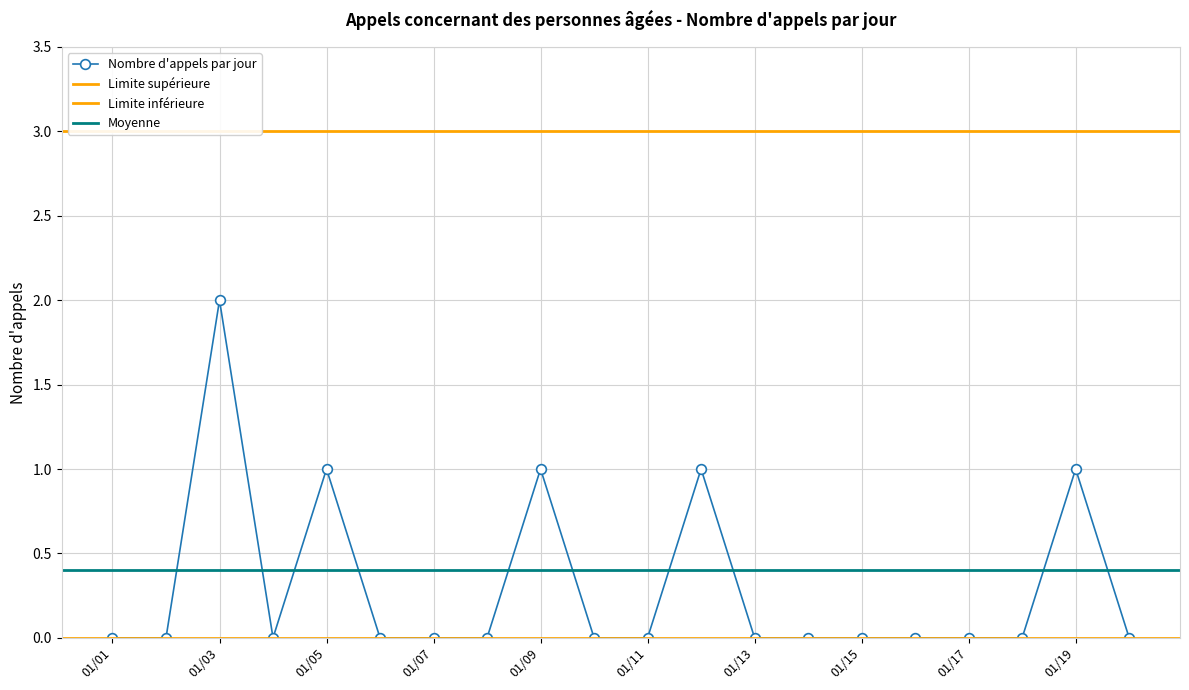

True or false: Nombre d'appels par jour has a value of 3 at 01/03.

False